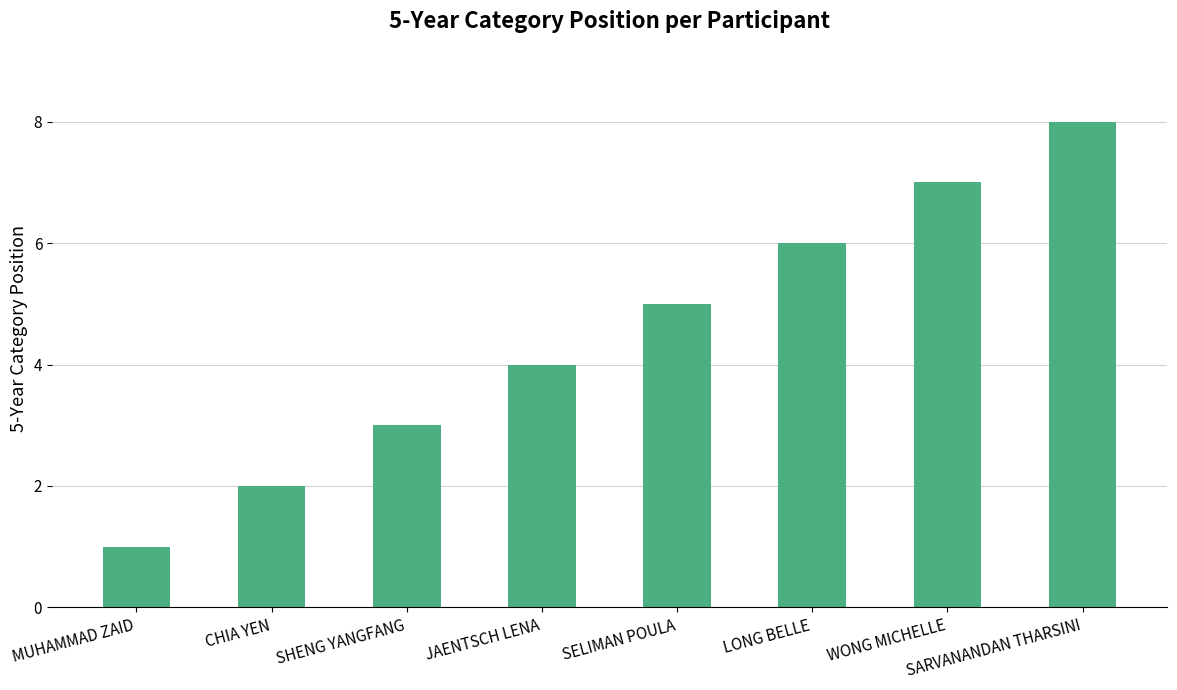

True or false: the data shows 6 at LONG BELLE.

True